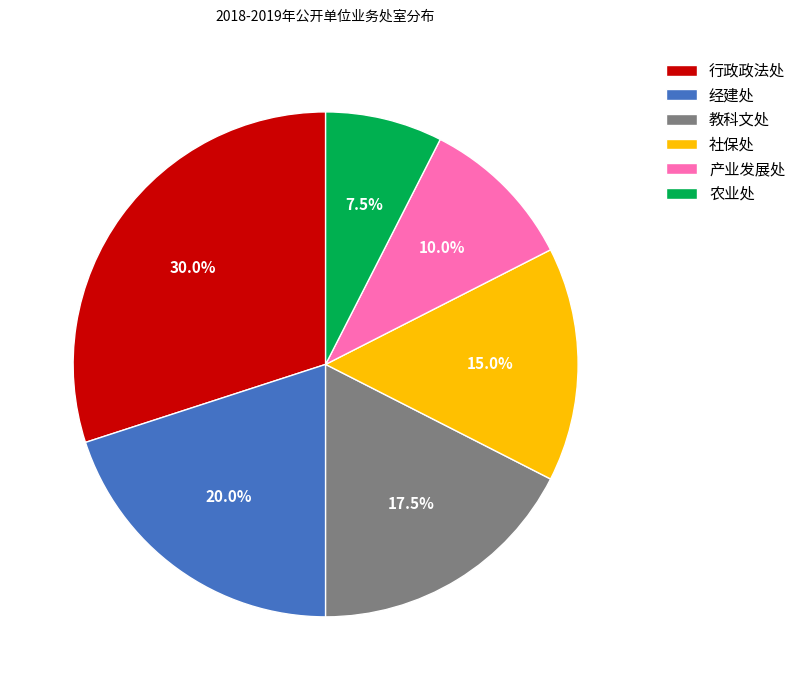

Between 农业处 and 行政政法处, which is larger?

行政政法处